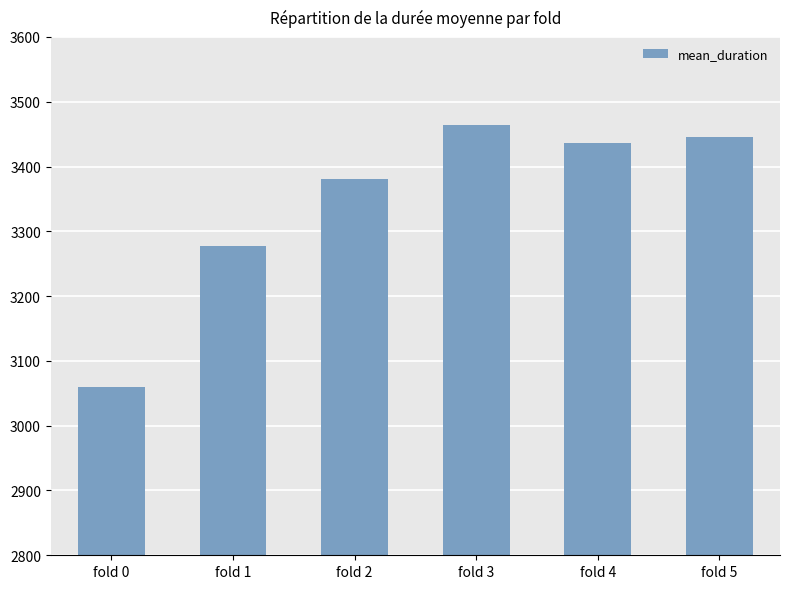

What is the sum of the values at fold 1 and fold 5?

6722.6